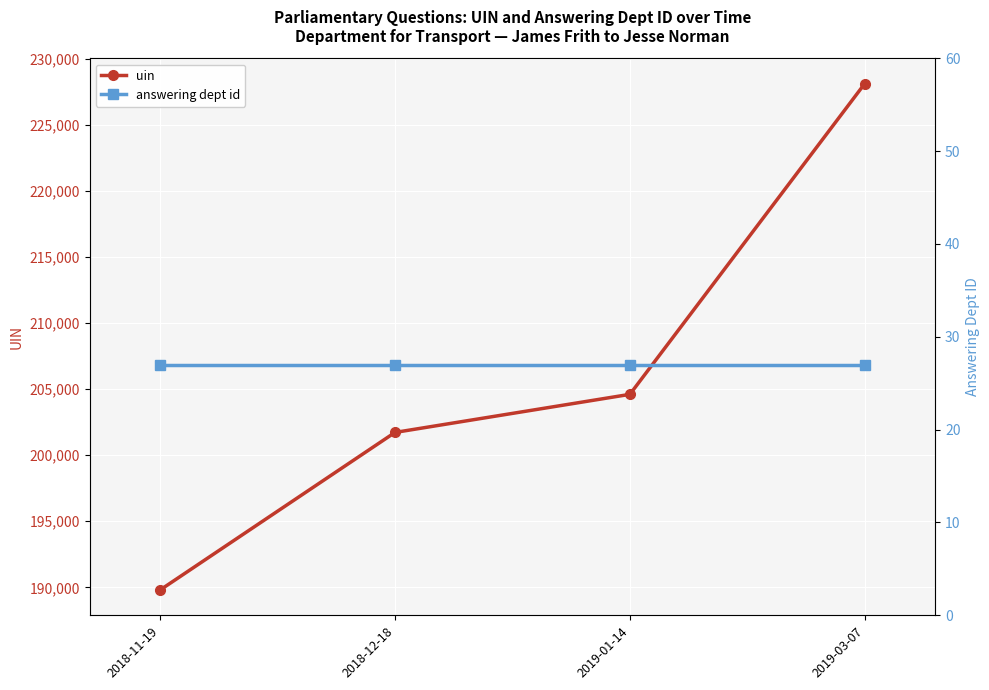

Rank the series by their maximum value, from lowest to highest.

answering dept id, uin